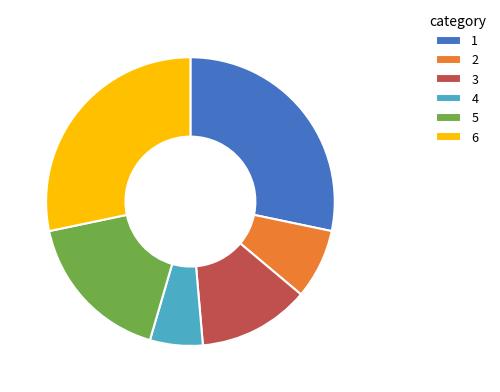

True or false: 1 accounts for 28% of the total.

True